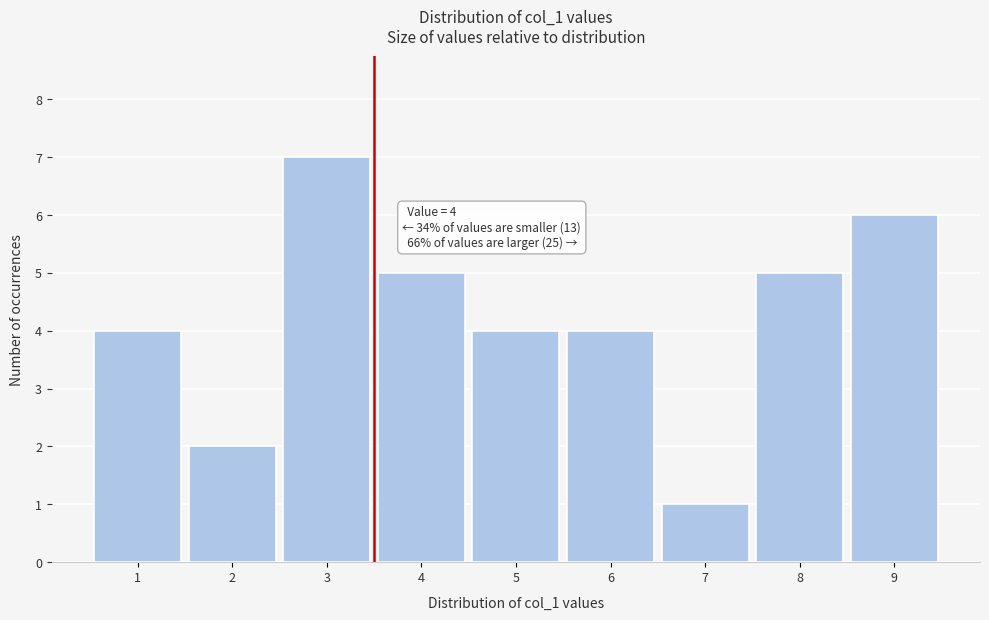

Reading left to right, what are all the values shown in this chart?

4	2	7	5	4	4	1	5	6